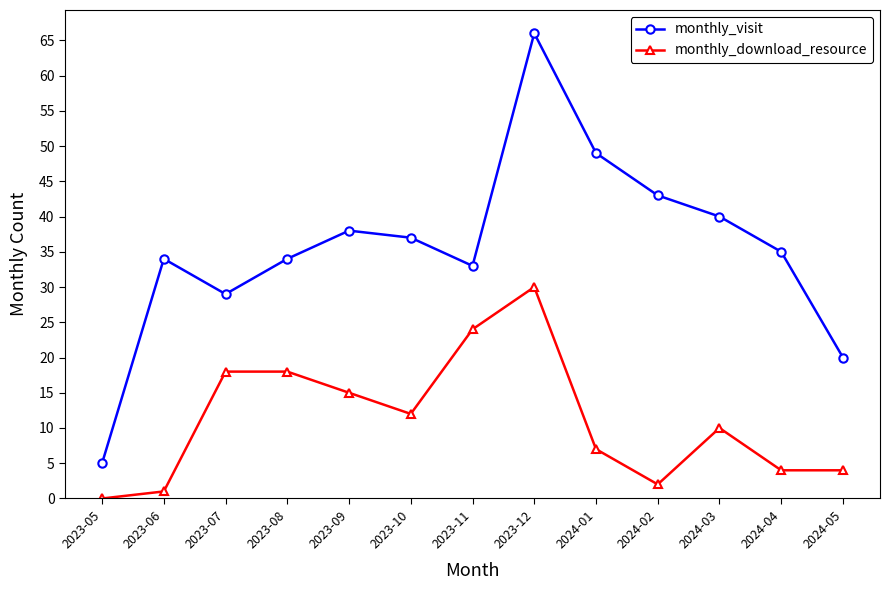

Rank the series by their maximum value, from highest to lowest.

monthly_visit, monthly_download_resource